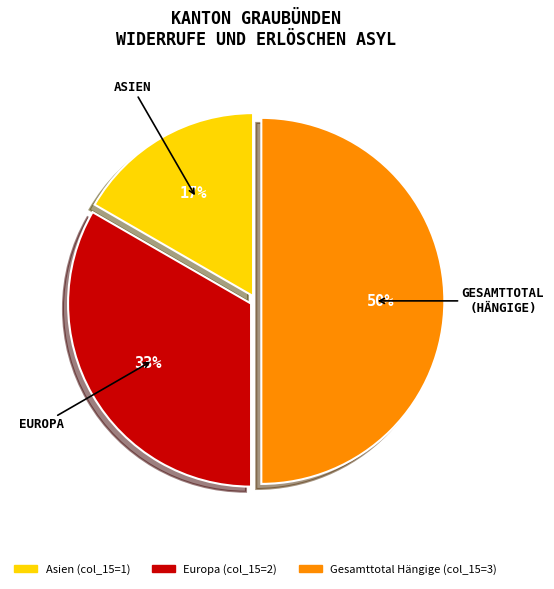

To the nearest percent, what is the difference between the largest and smallest slice percentages?

33%